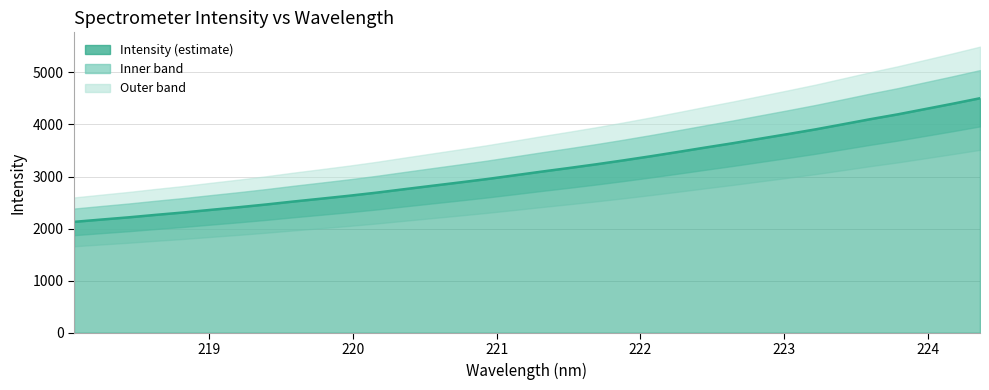

Count the number of categories in the chart.

34